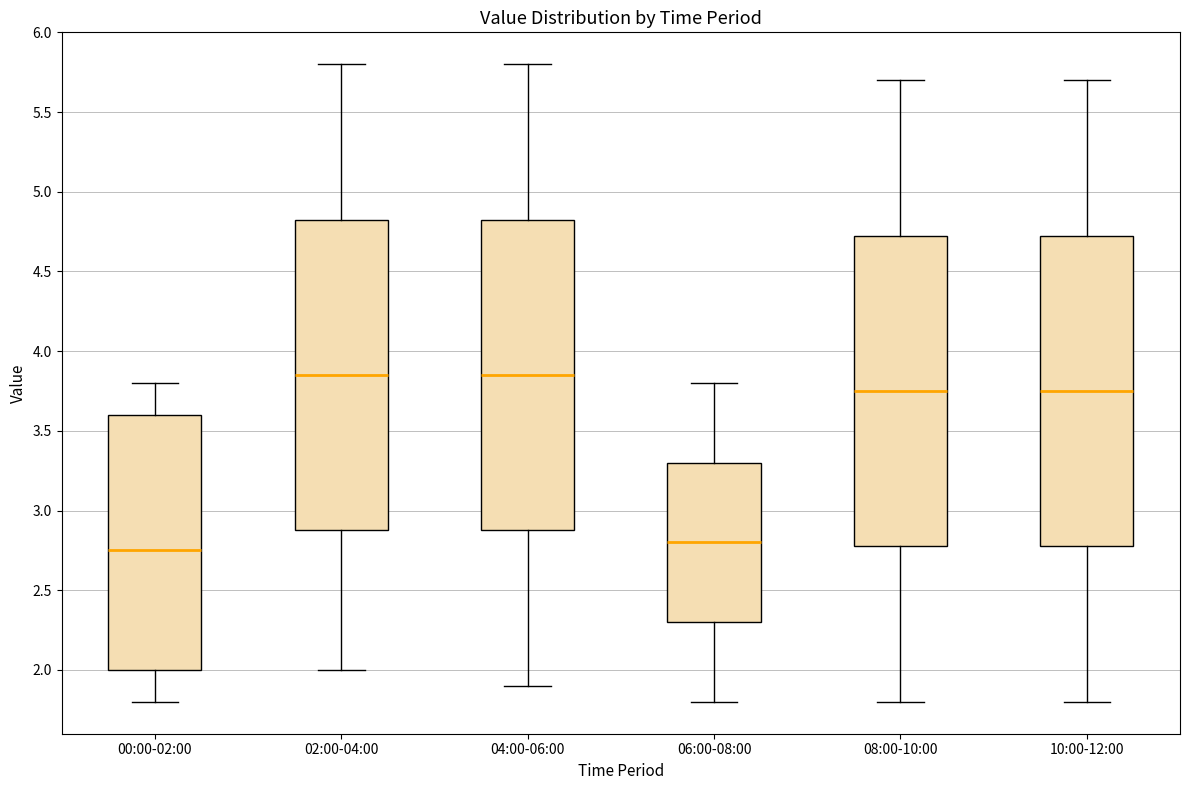

Reading left to right, read every box against the y-axis: the position of its median line, the range the box covers, and the ends of its whiskers. The values are not printed on the chart, so give them approximately, as read against the axis.

00:00-02:00: median 2.75, box 2.00 to 3.60, whiskers 1.80 to 3.80
02:00-04:00: median 3.85, box 2.90 to 4.85, whiskers 2.00 to 5.80
04:00-06:00: median 3.85, box 2.90 to 4.85, whiskers 1.90 to 5.80
06:00-08:00: median 2.80, box 2.30 to 3.30, whiskers 1.80 to 3.80
08:00-10:00: median 3.75, box 2.80 to 4.75, whiskers 1.80 to 5.70
10:00-12:00: median 3.75, box 2.80 to 4.75, whiskers 1.80 to 5.70